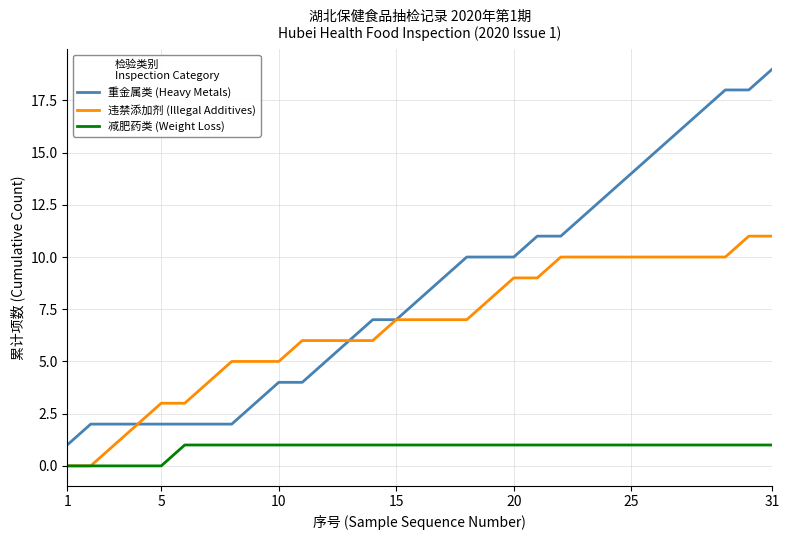

Does the chart display data point markers on the line(s)?

No